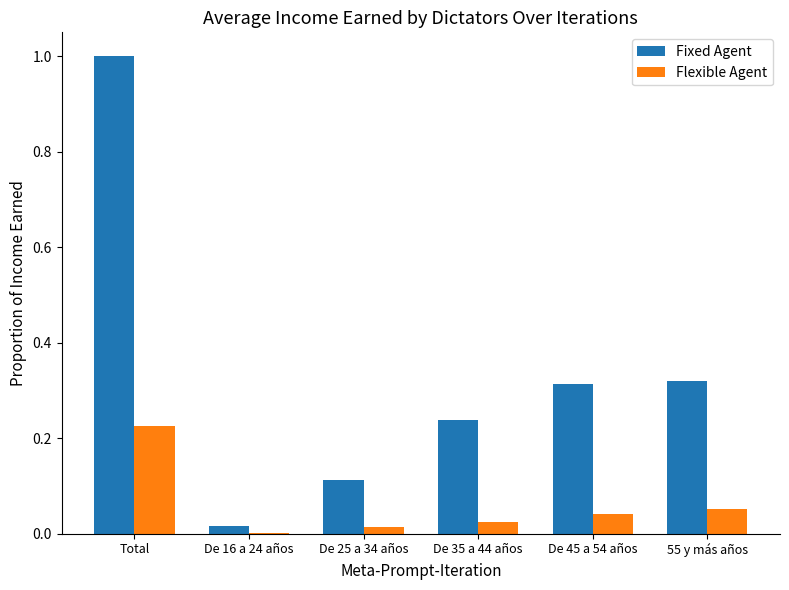

Which category has the highest value across all series?

Total